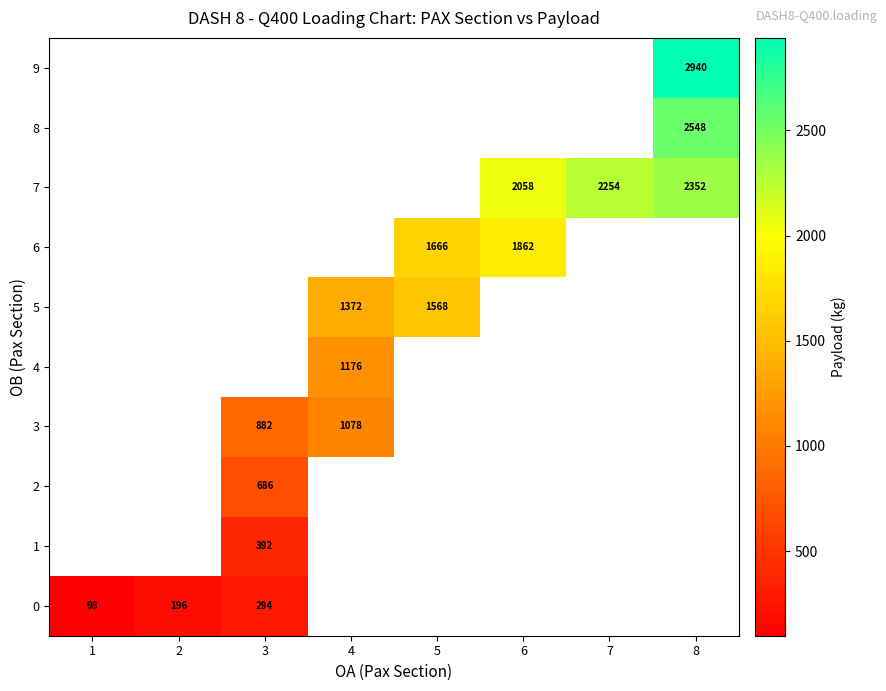

The value of 7 at 6 is 1172. True or false?

False